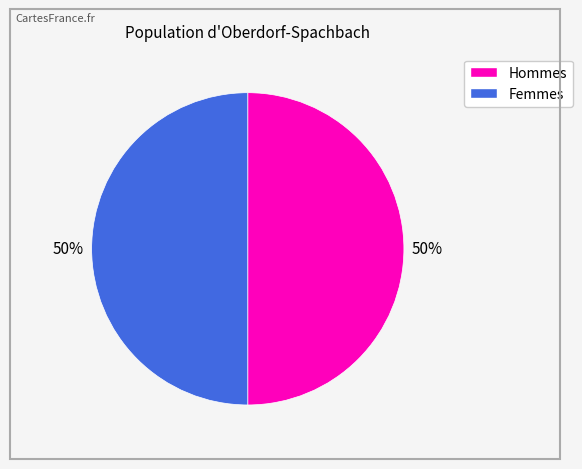

How many slices are in this pie chart?

2